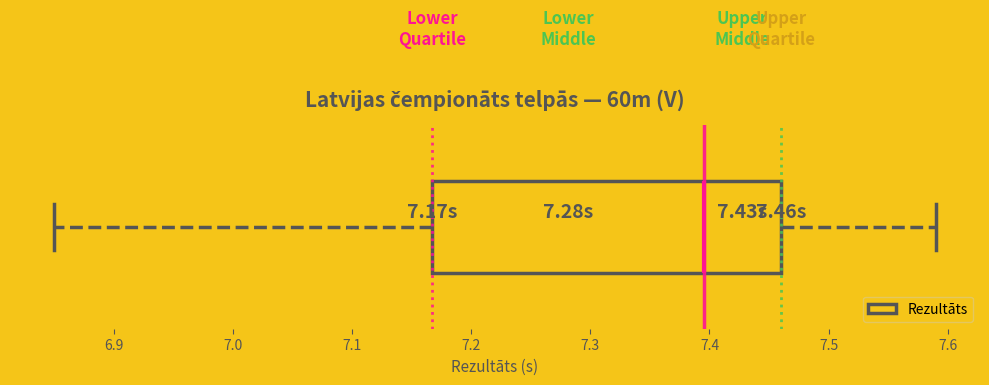

Where does the median line of the box sit on the x-axis? The values are not printed on the chart, so give them approximately, as read against the axis.

7.40